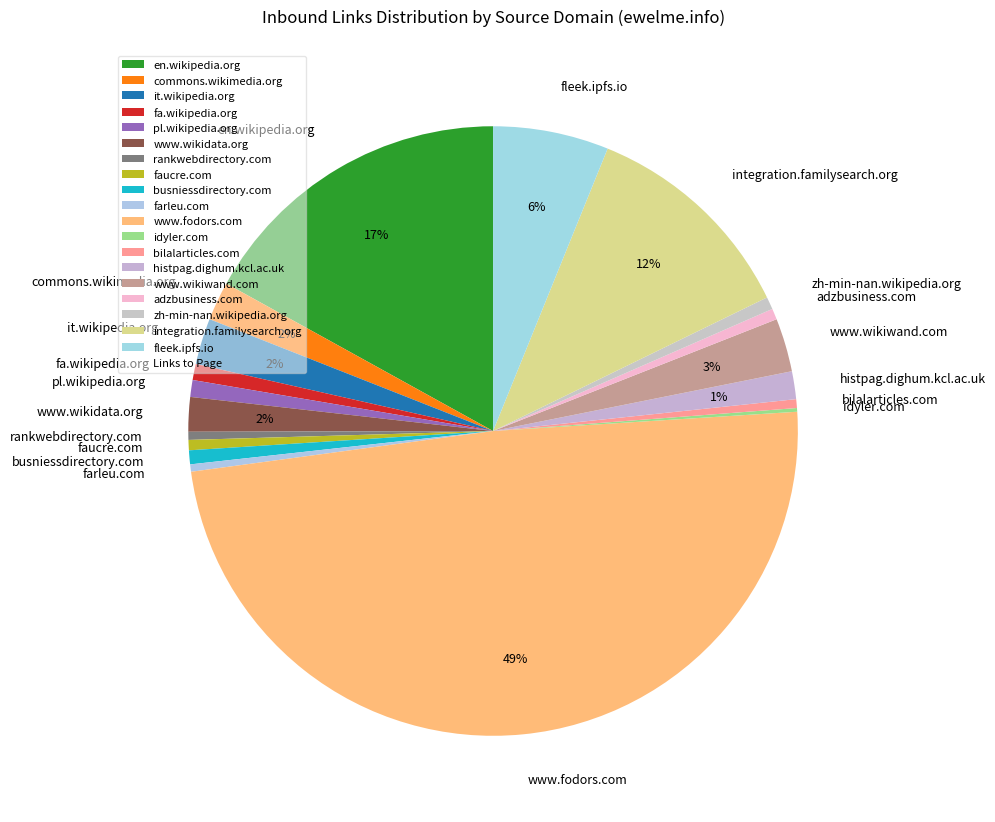

True or false: integration.familysearch.org accounts for 1% of the total.

False